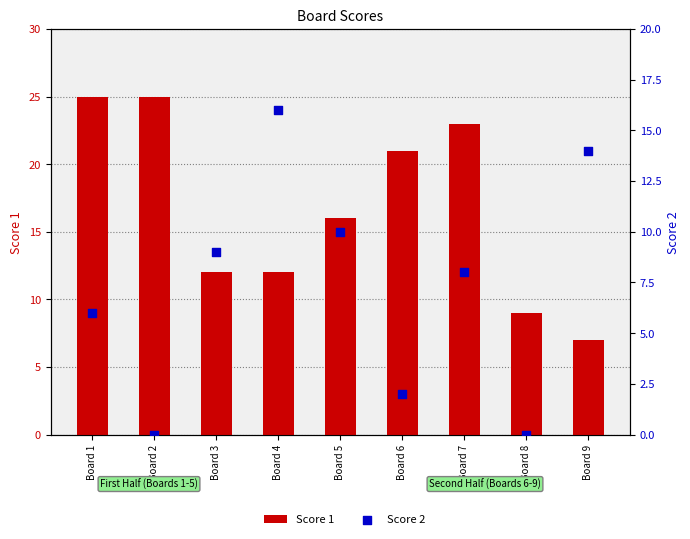

At how many categories does at least one series exceed 22?

3